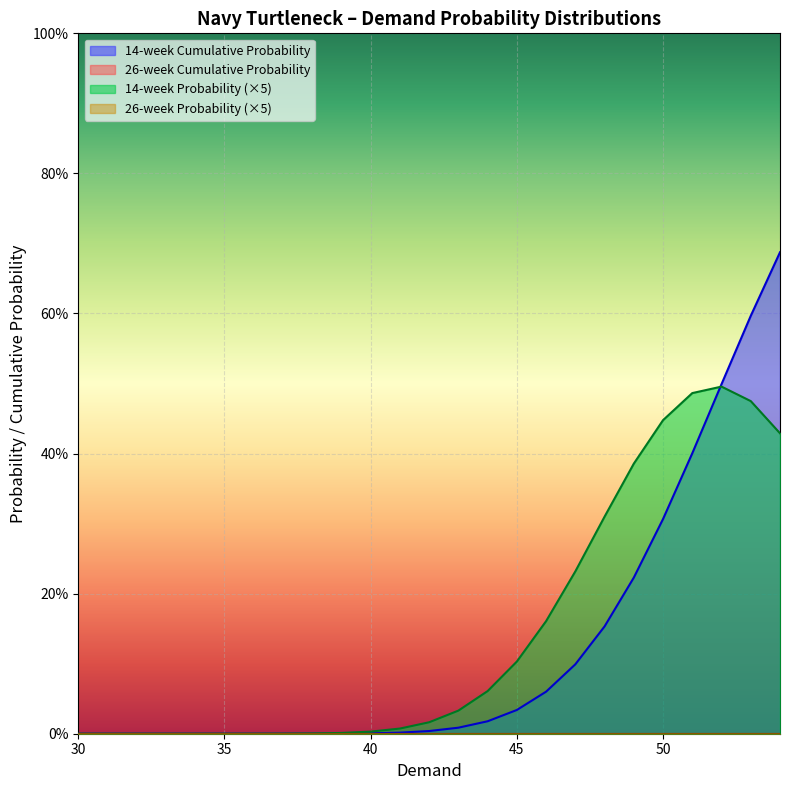

What is the difference between the maximum and minimum values in the 14-week Probability series?

0.5